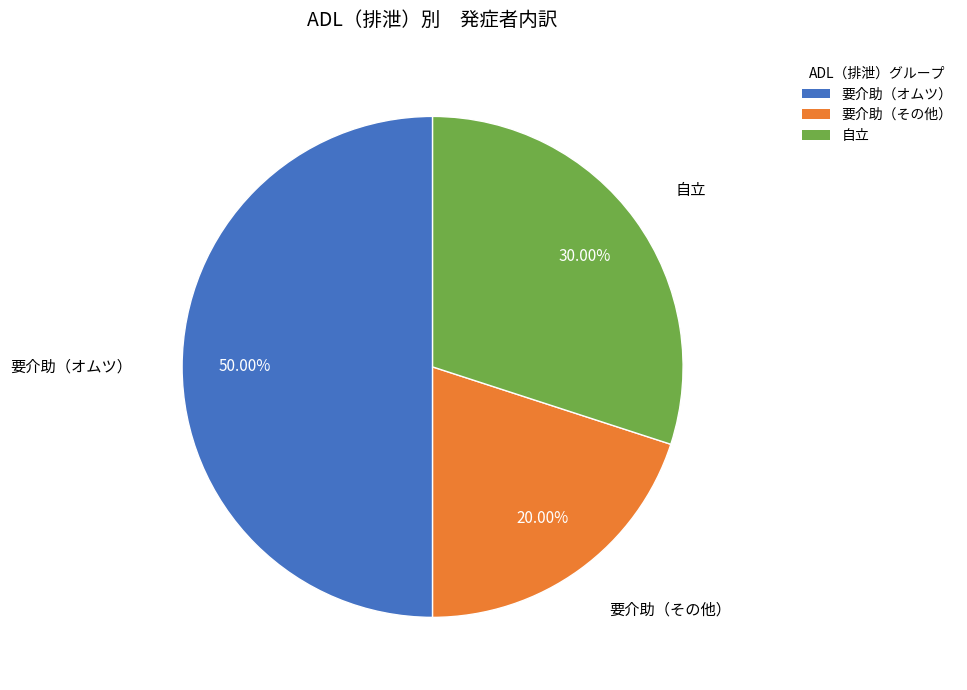

What percentage is the 要介助（その他） slice, to the nearest percent?

20%